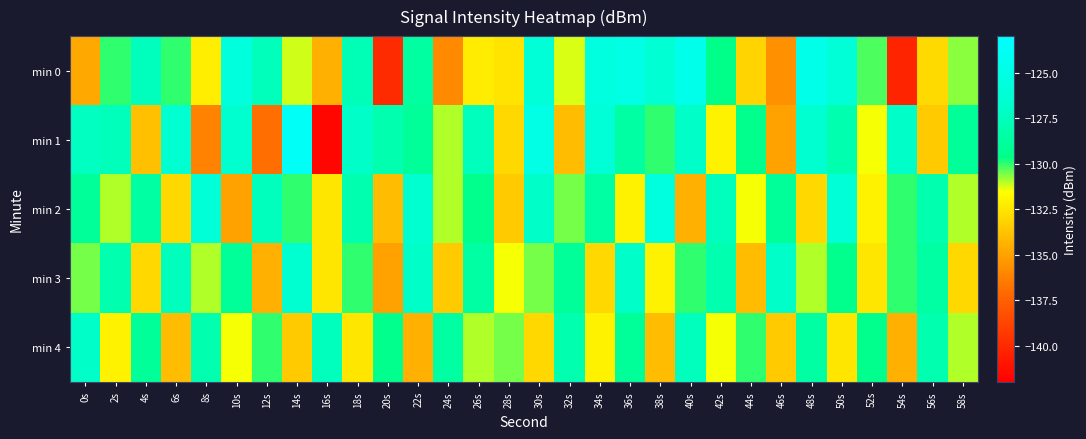

List the series in order of their peak value, lowest first.

min 4, min 3, min 2, min 0, min 1